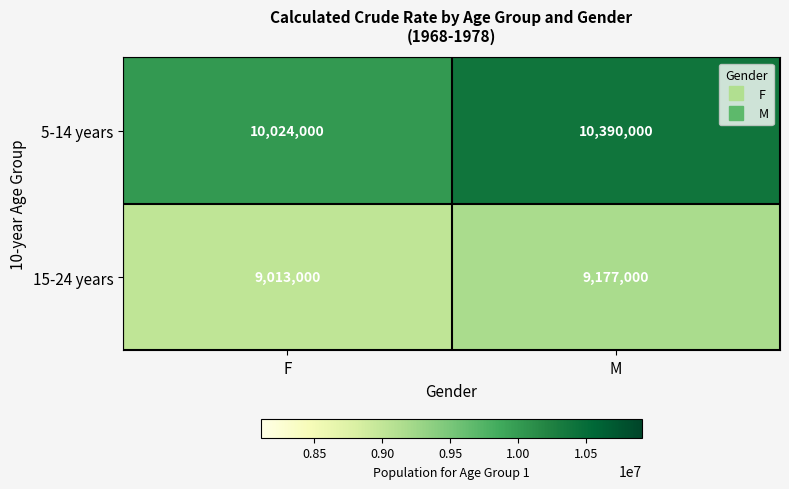

Where is 15-24 years nearest to the value 9095000?

F